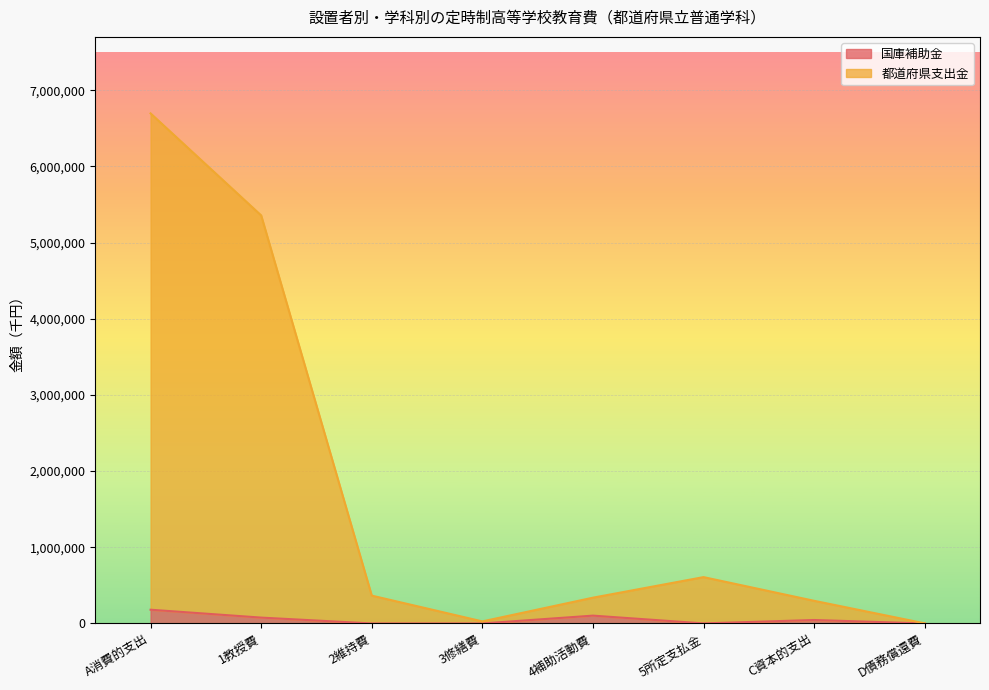

How many interior local peaks does the 国庫補助金 series have?

2